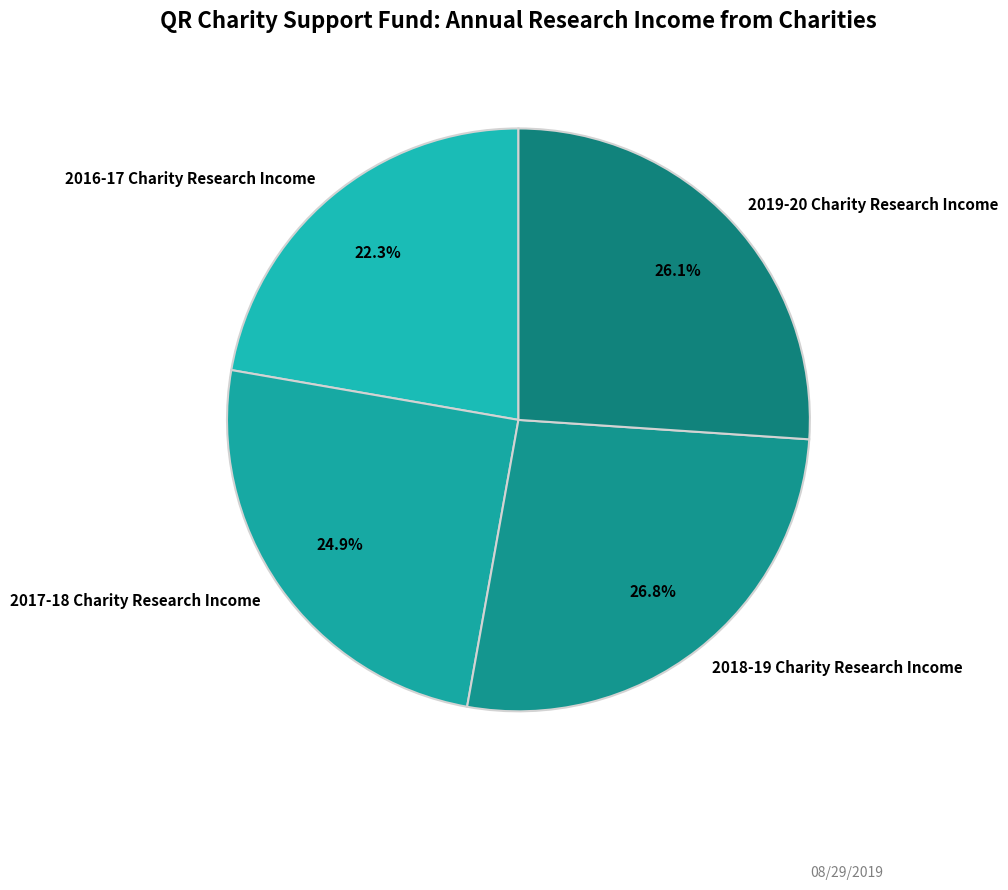

Combined, what portion of the pie is 2017-18 Charity Research Income and 2016-17 Charity Research Income?

47.2%